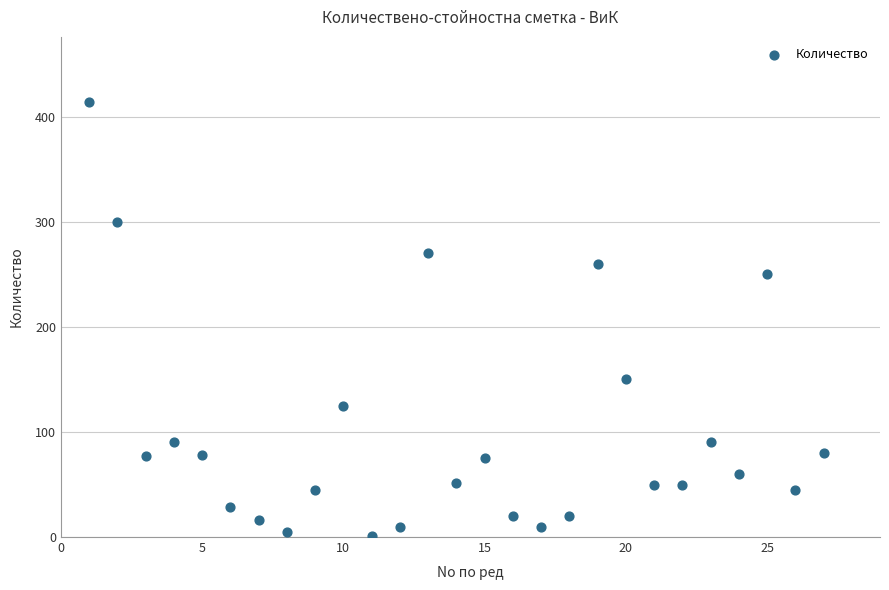

What is the range of Y values (max minus min)?

413